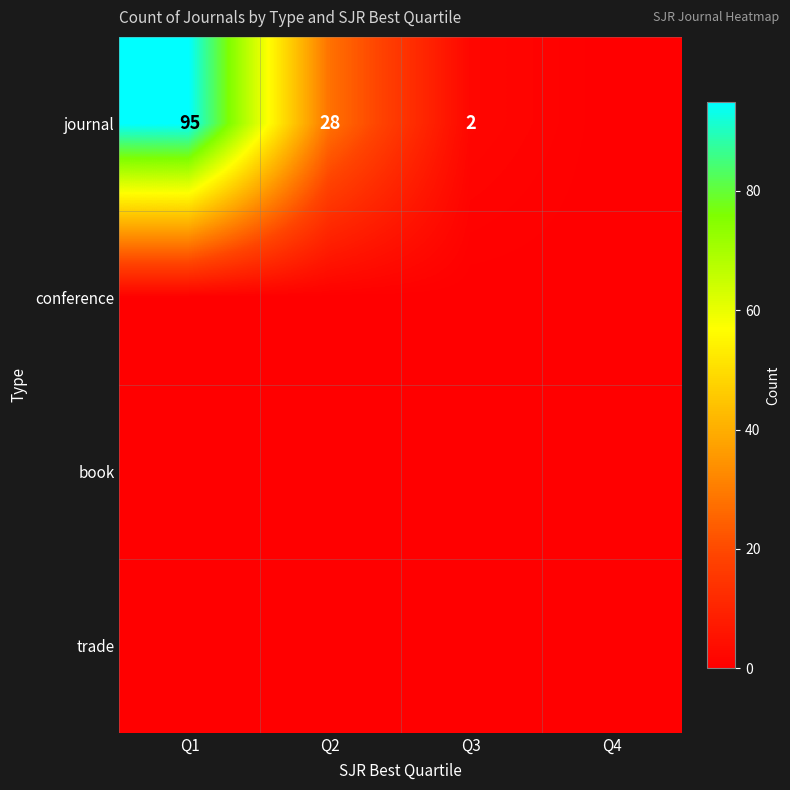

Which series has the largest range (max minus min)?

journal